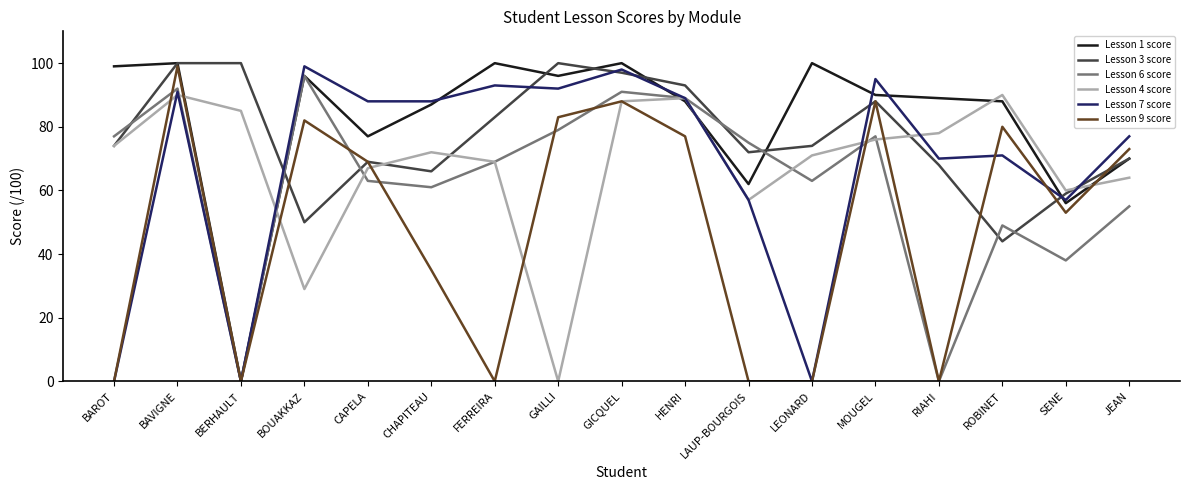

At how many categories does at least one series exceed 61?

16